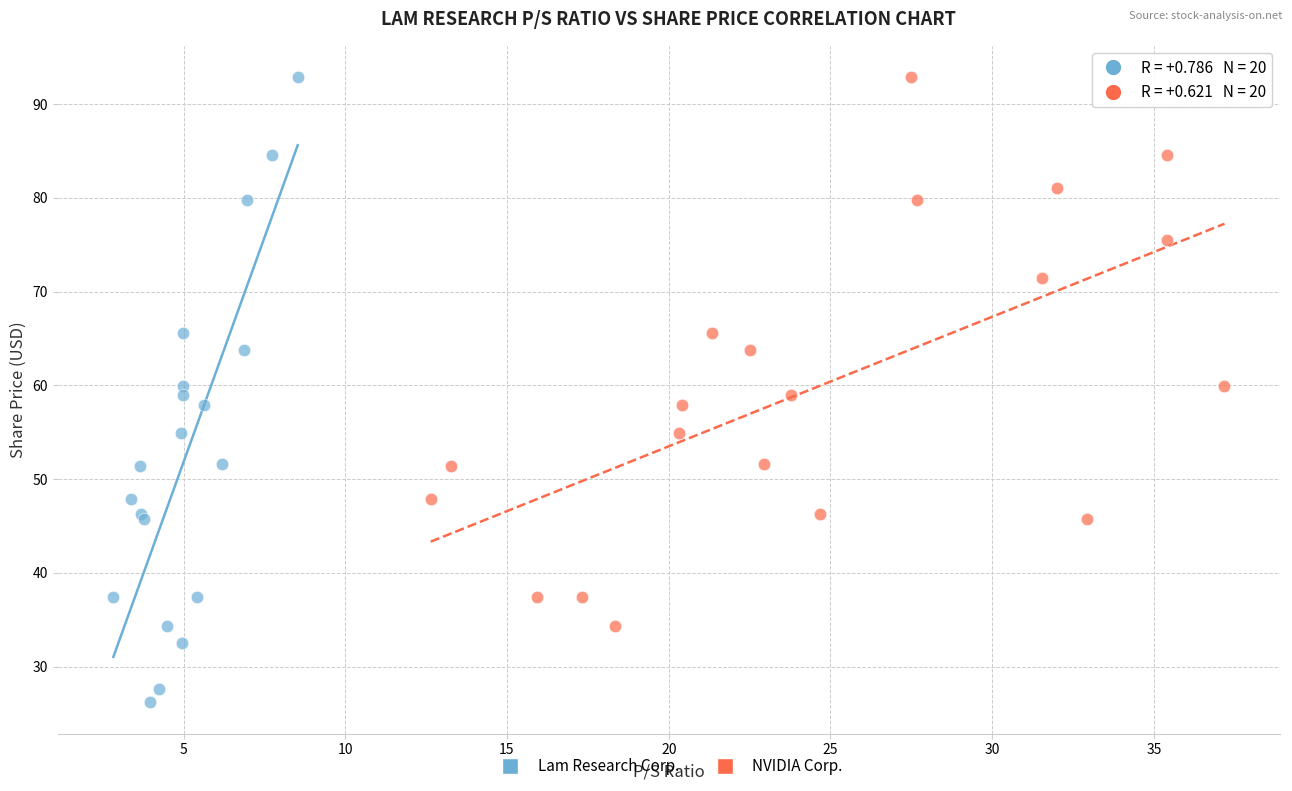

Which series reaches the minimum Y coordinate?

Lam Research Corp.